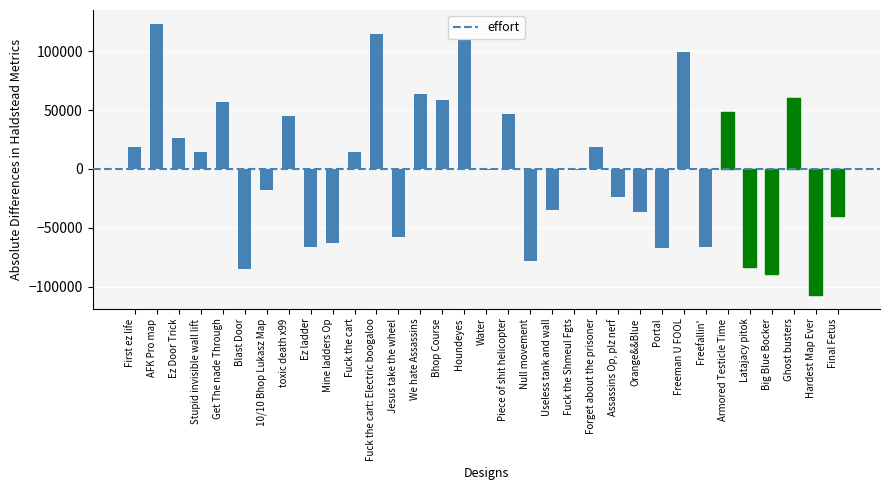

Are the bars grouped side by side (vs. stacked)?

No